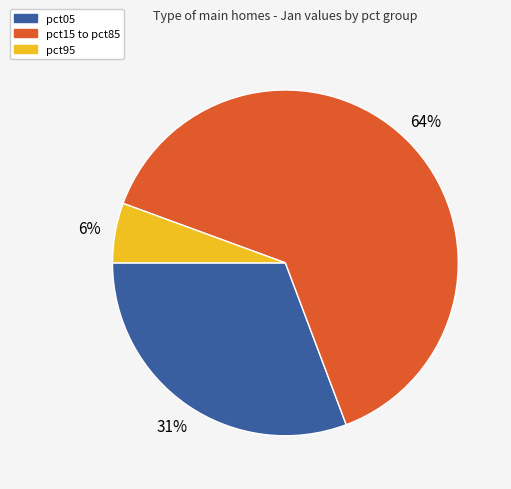

What is the ratio of the value at pct15 to pct85 to the value at pct05?

2.1